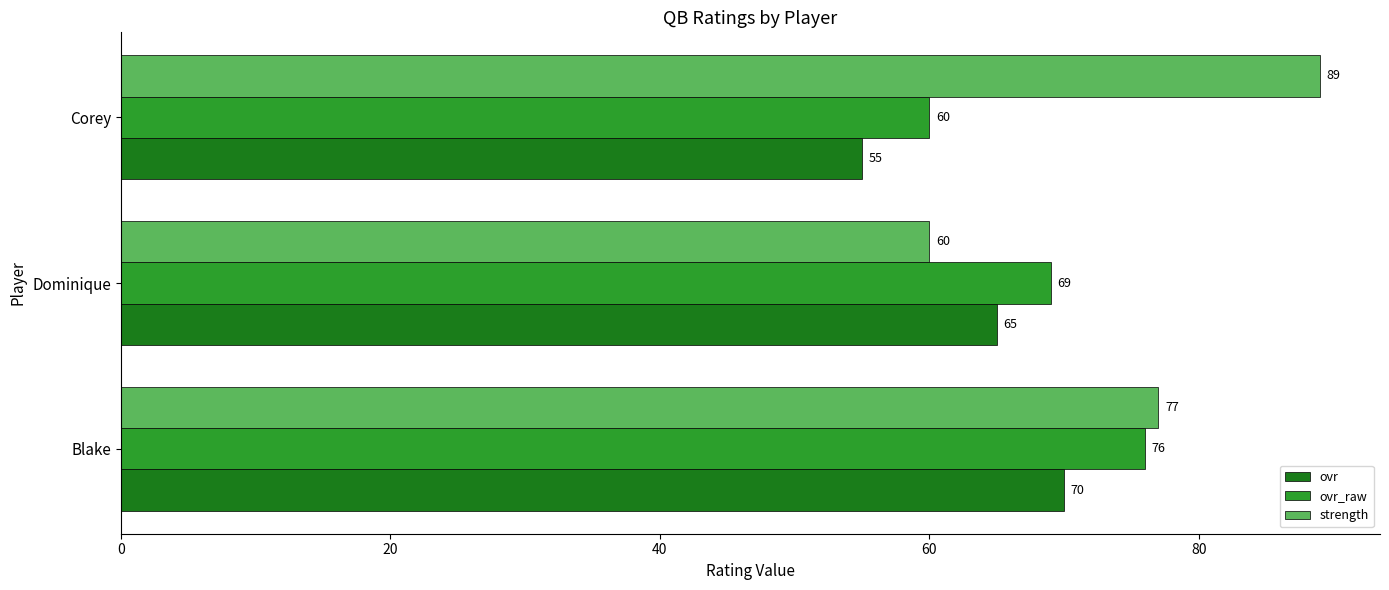

The strength series shows 14 at Dominique. True or false?

False